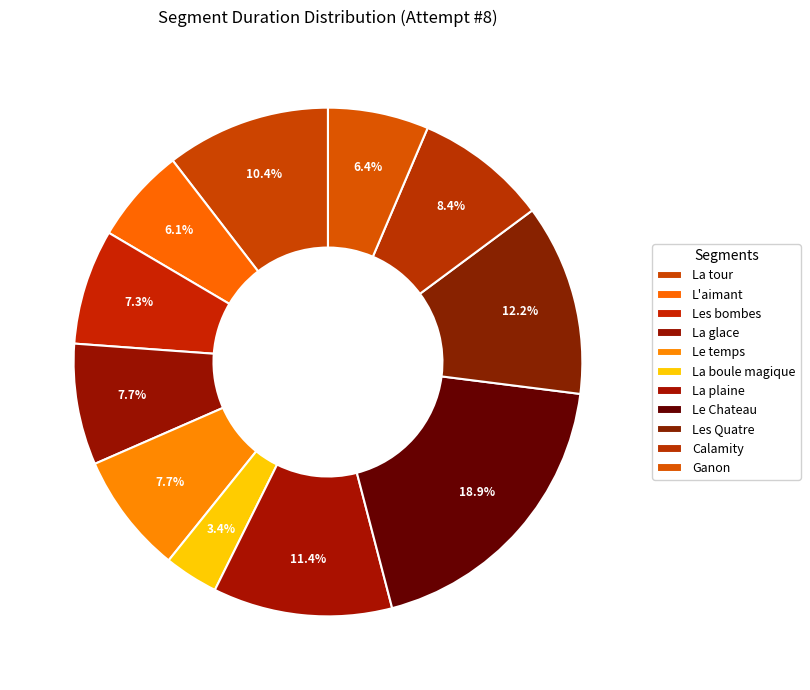

Which category has the smallest portion of the pie?

La boule magique